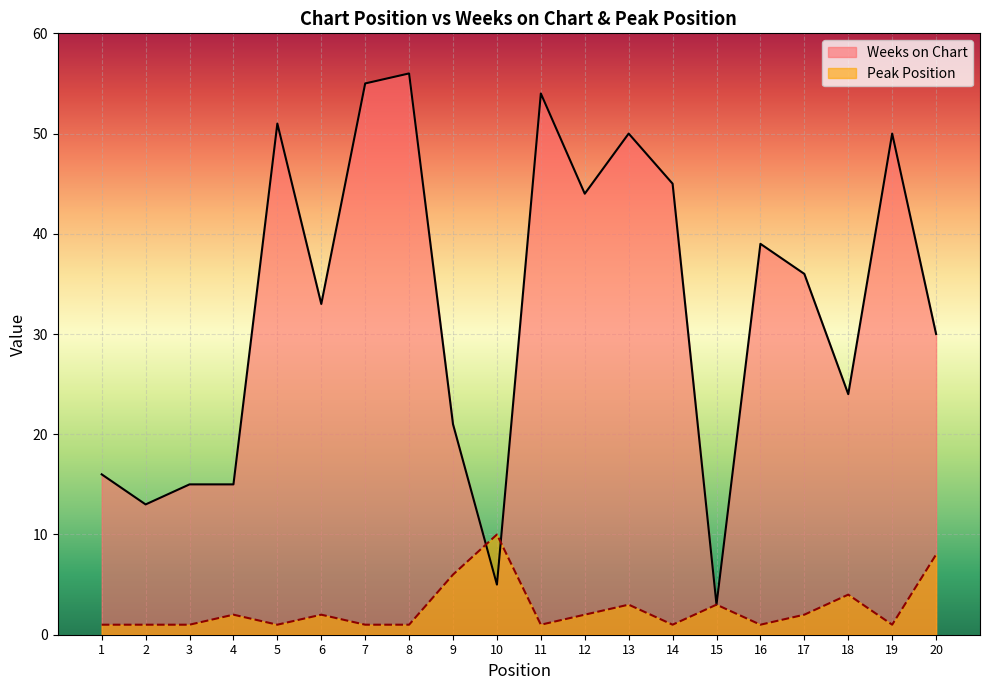

The Peak Position series shows 2 at 1. True or false?

False